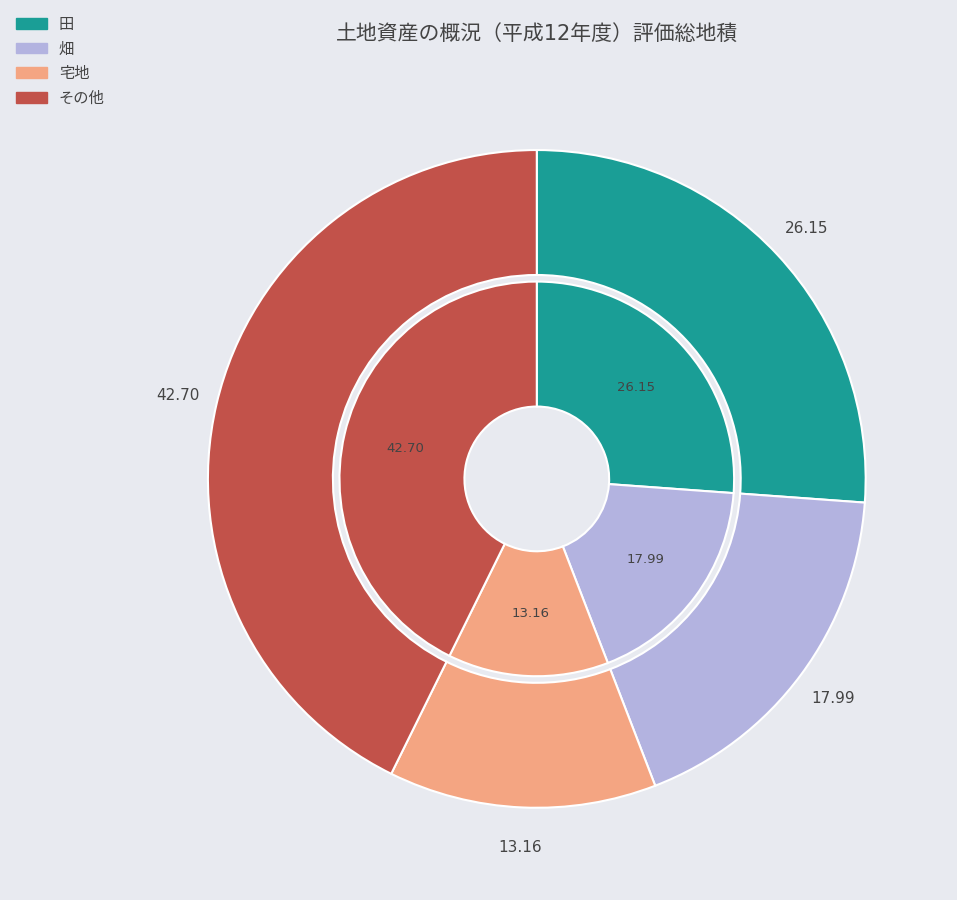

To the nearest percent, what percentage of the pie is その他?

43%